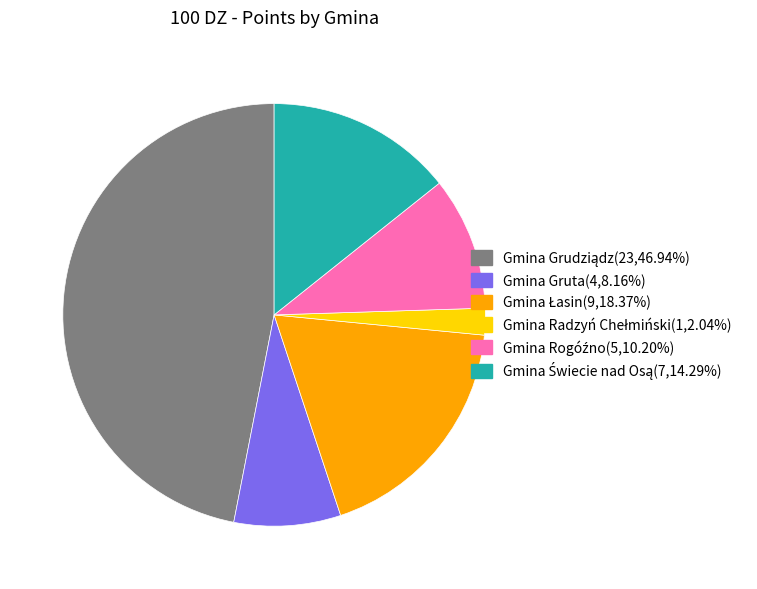

Does any single category account for the majority?

No